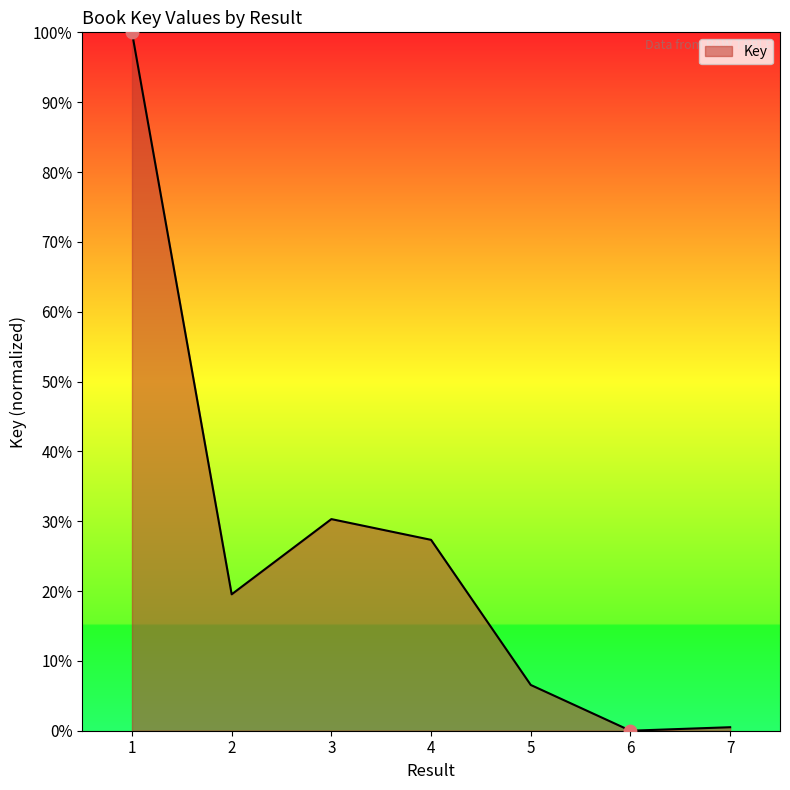

What is the change in value from 3 to 4?

-3.0